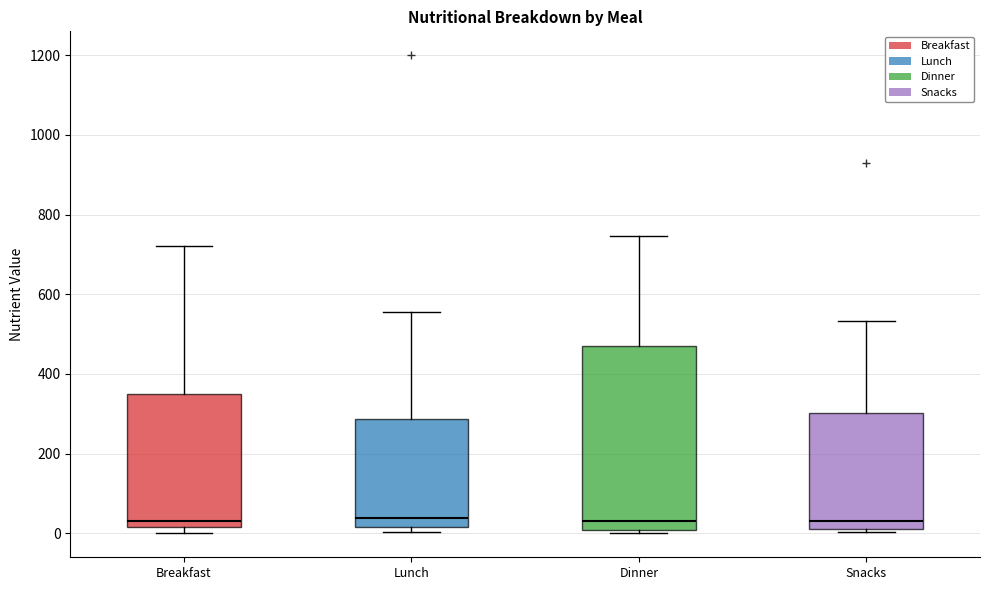

Comparing the boxes themselves (not the whiskers), which one is the tallest?

Dinner